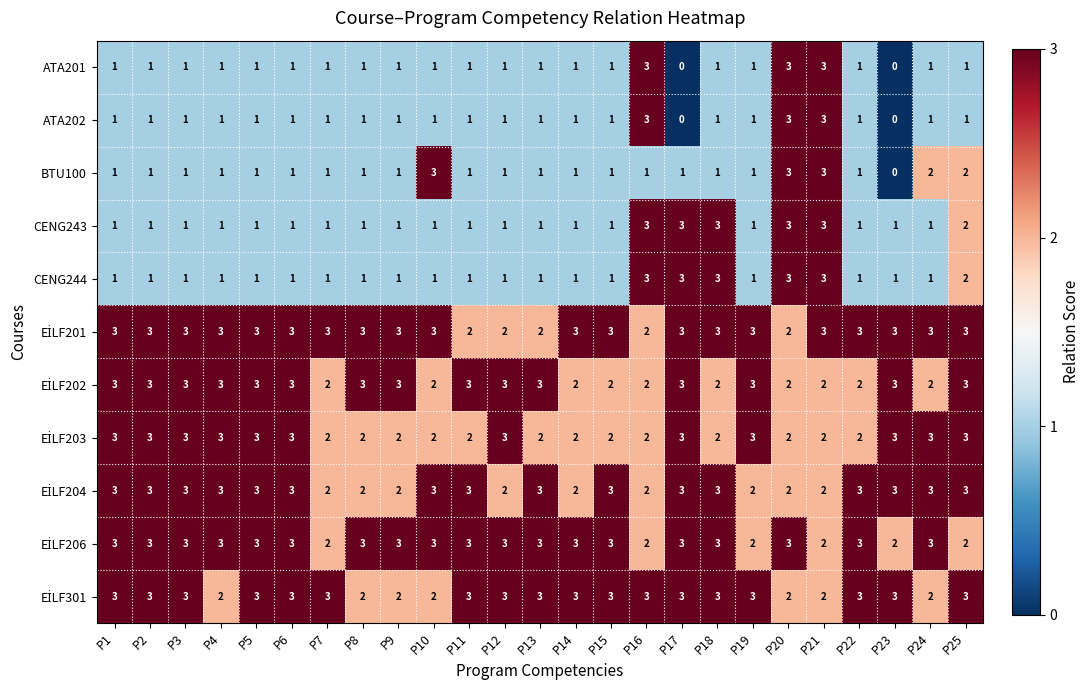

What is the sum of all BTU100 values?

32